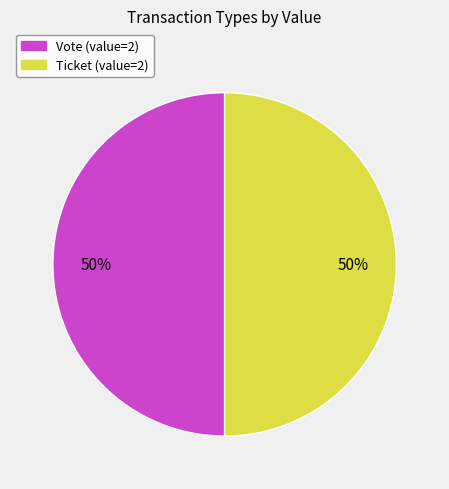

To the nearest percent, what portion does Vote represent?

50%